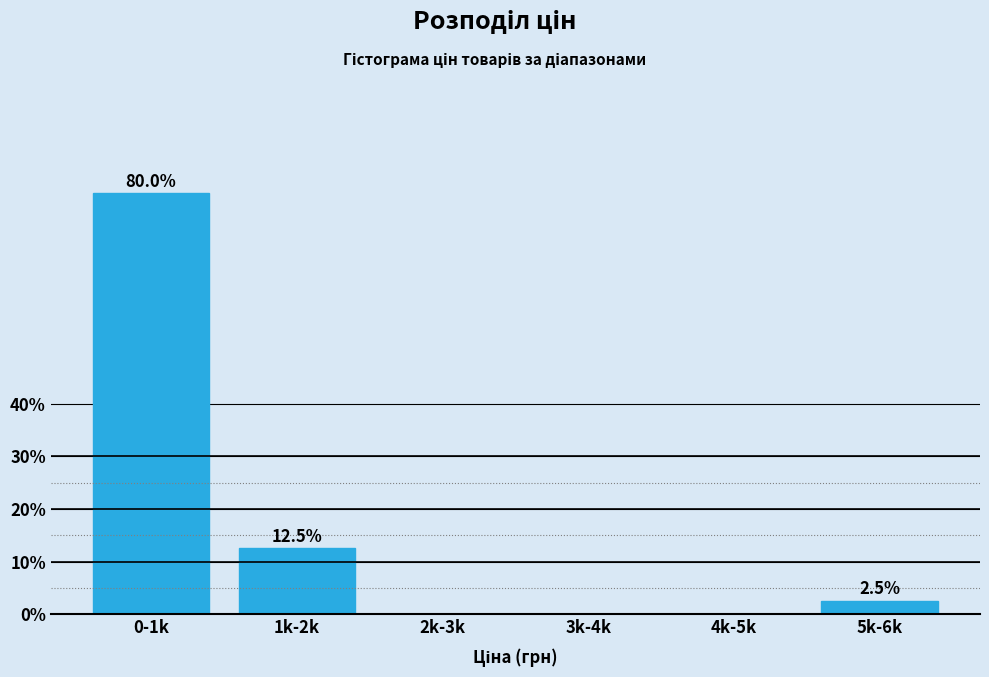

Reading right to left, what are all the values shown in this chart?

5k-6k=2.5	4k-5k=0.0	3k-4k=0.0	2k-3k=0.0	1k-2k=12.5	0-1k=80.0